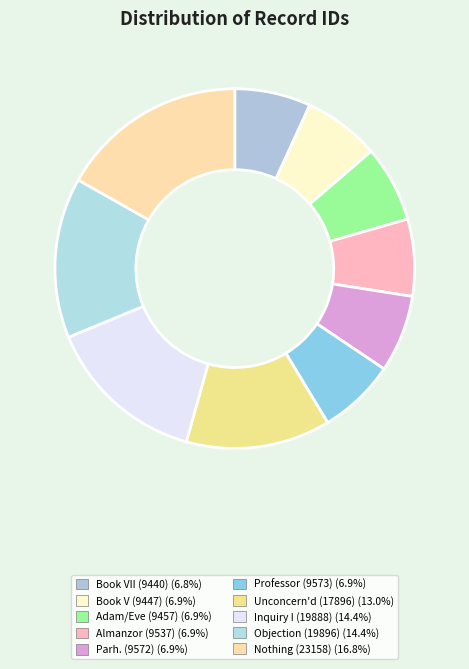

Count the number of slices in the pie.

10